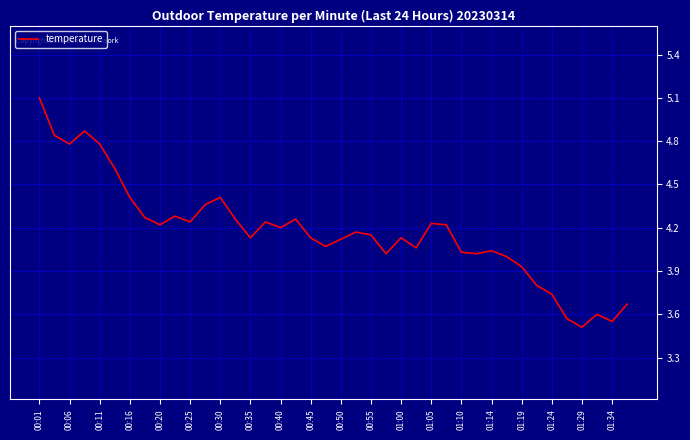

What is the difference between the maximum and minimum values?

1.6